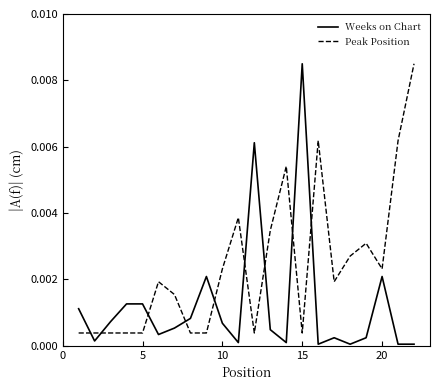

True or false: Peak Position and Weeks on Chart intersect in this chart.

True